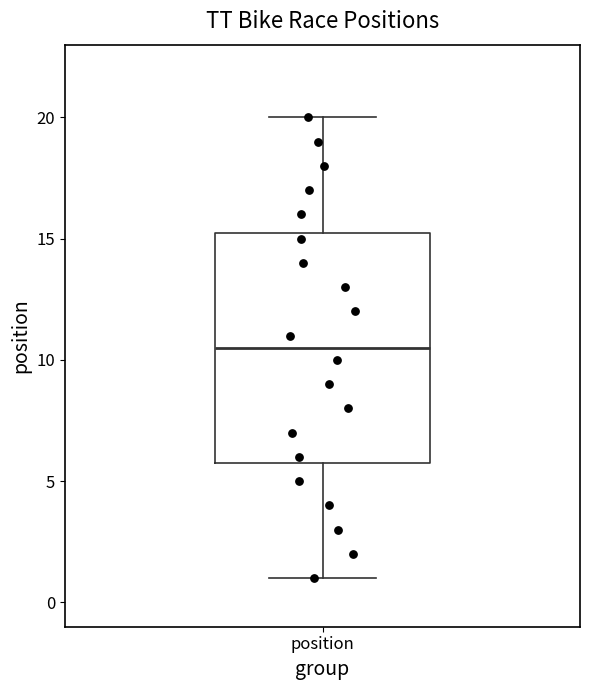

Where does the median line of the box for position sit on the y-axis? The values are not printed on the chart, so give them approximately, as read against the axis.

10.5